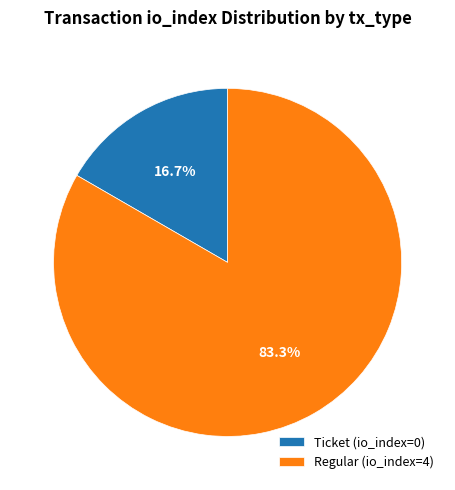

Approximately how many times larger is the value at Regular (io_index=4) compared to Ticket (io_index=0)?

5.0